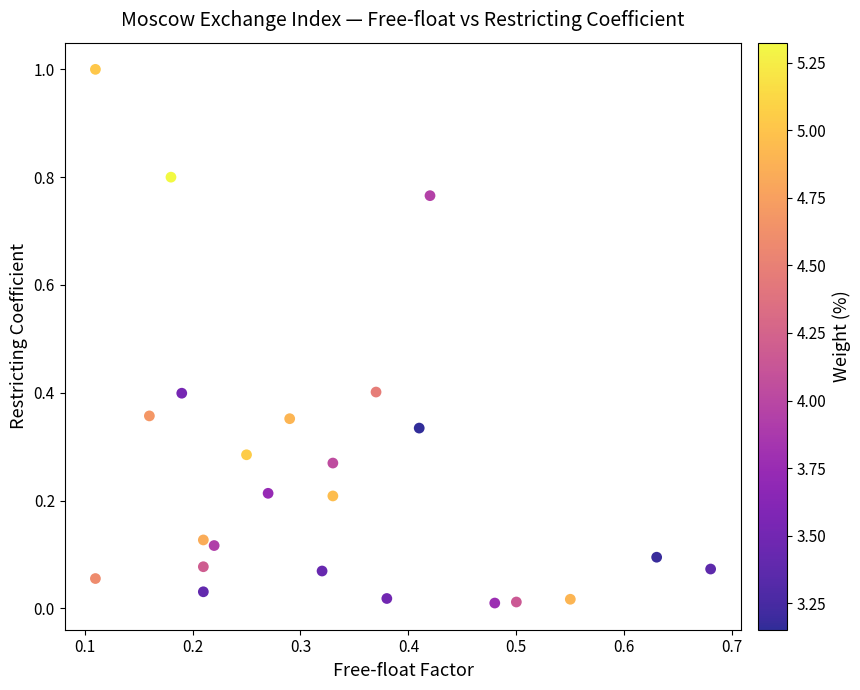

What is the range of Y values (max minus min)?

1.0